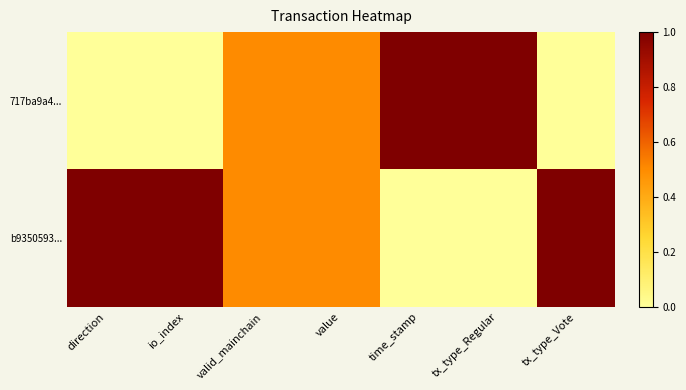

Which series changed the most between io_index and time_stamp?

717ba9a4...